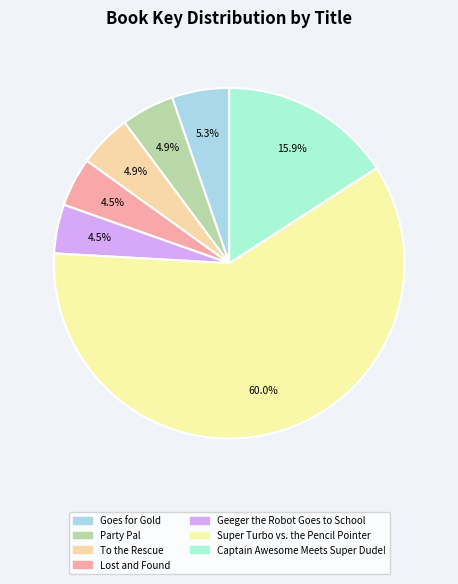

Does Party Pal account for over 50% of the chart?

No